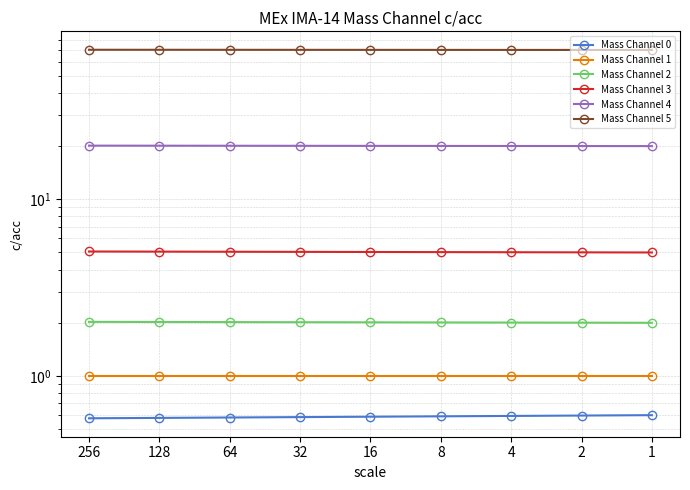

At how many categories does at least one series exceed 12?

9